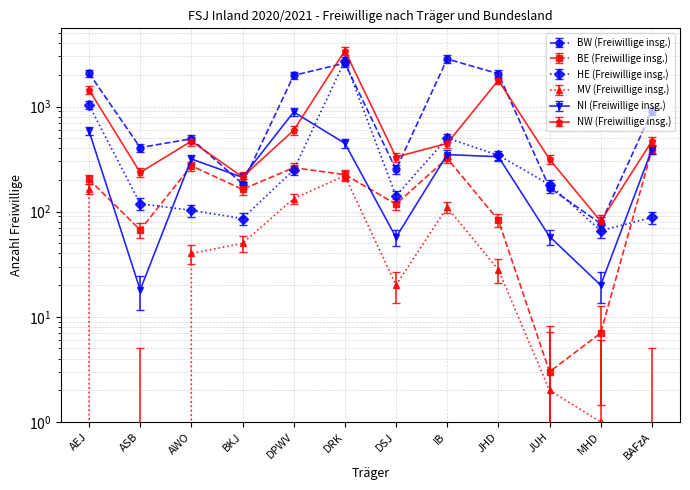

Where is NW (Freiwillige insg.) nearest to the value 1884?

JHD